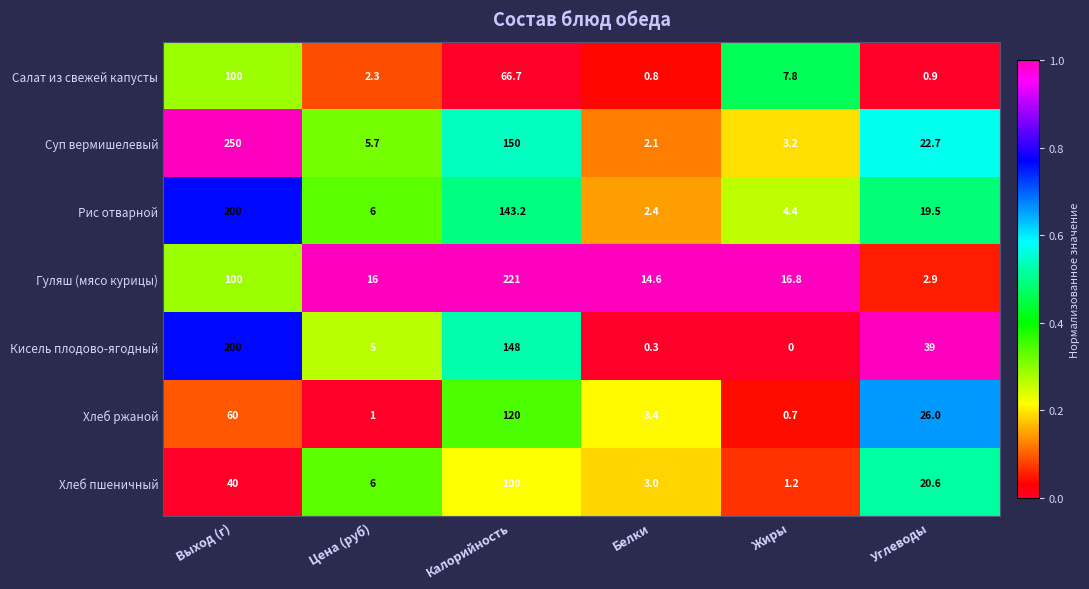

True or false: Рис отварной has a value of 4.4 at Жиры.

True